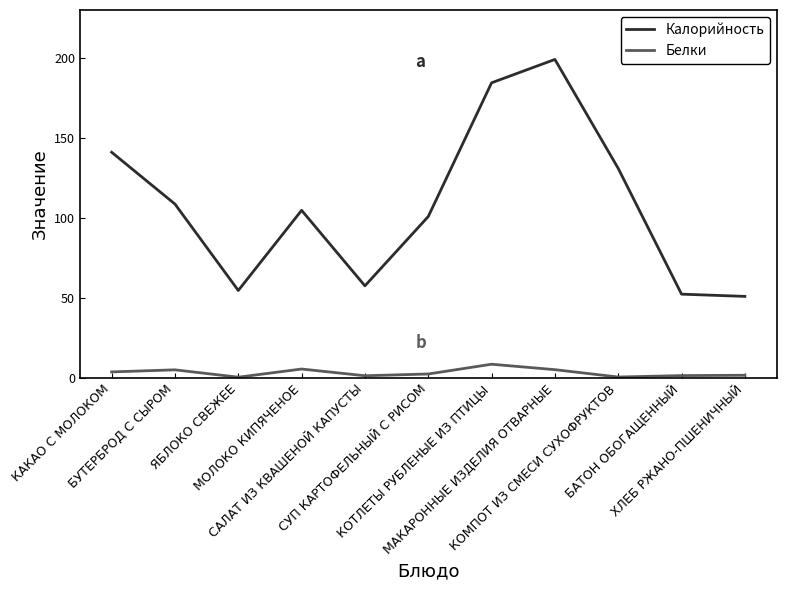

What is the spread (max minus min) of values at БУТЕРБРОД С СЫРОМ?

103.6